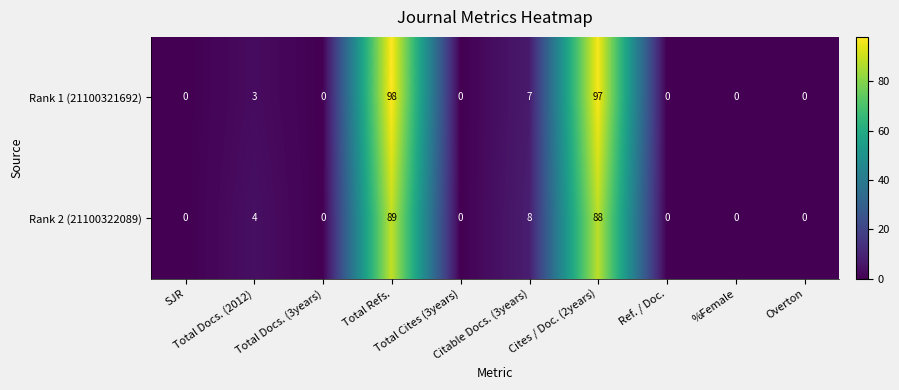

Which series has the largest total across all categories?

Rank 1 (21100321692)